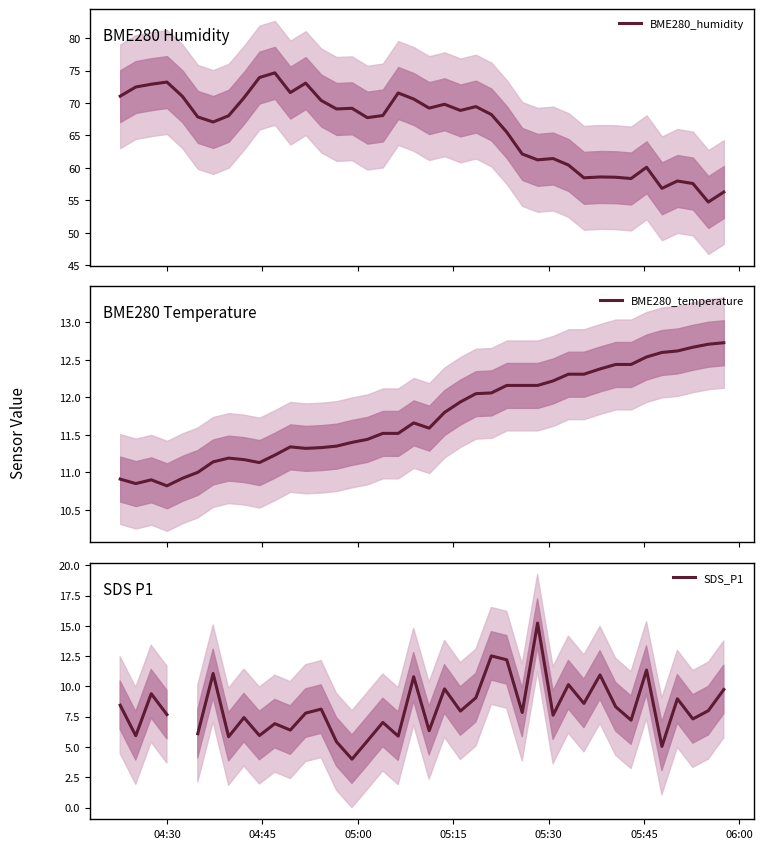

What are all the series names shown in the legend?

BME280_humidity, BME280_temperature, SDS_P1